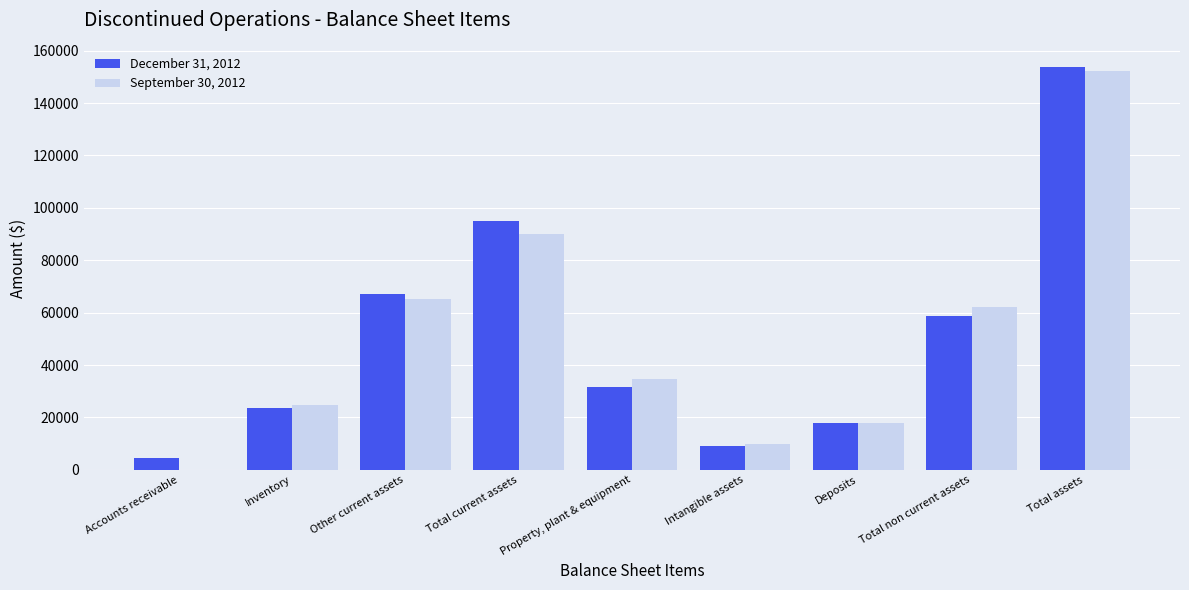

What is the sum of all September 30, 2012 values?

456774